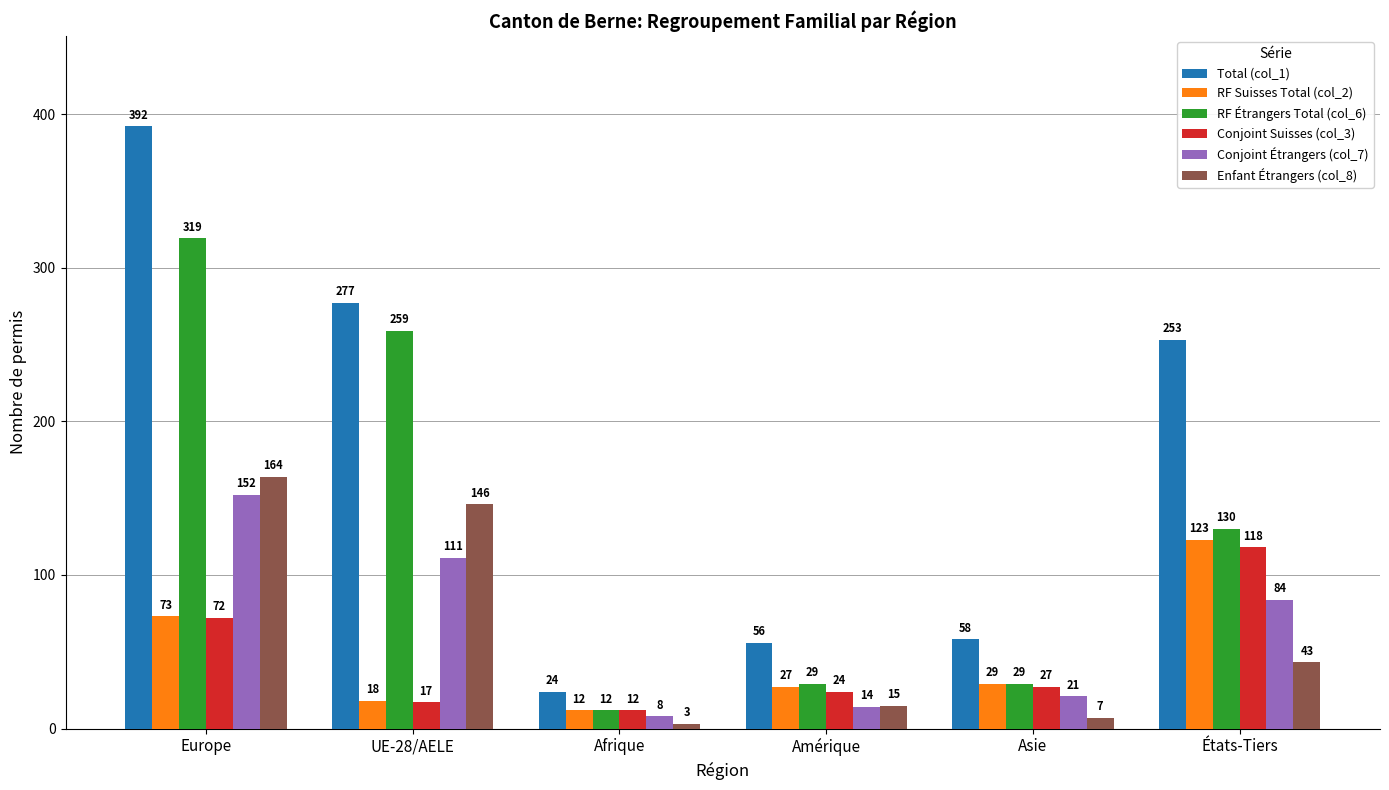

What is the label of the 6th bar from the right?

Europe